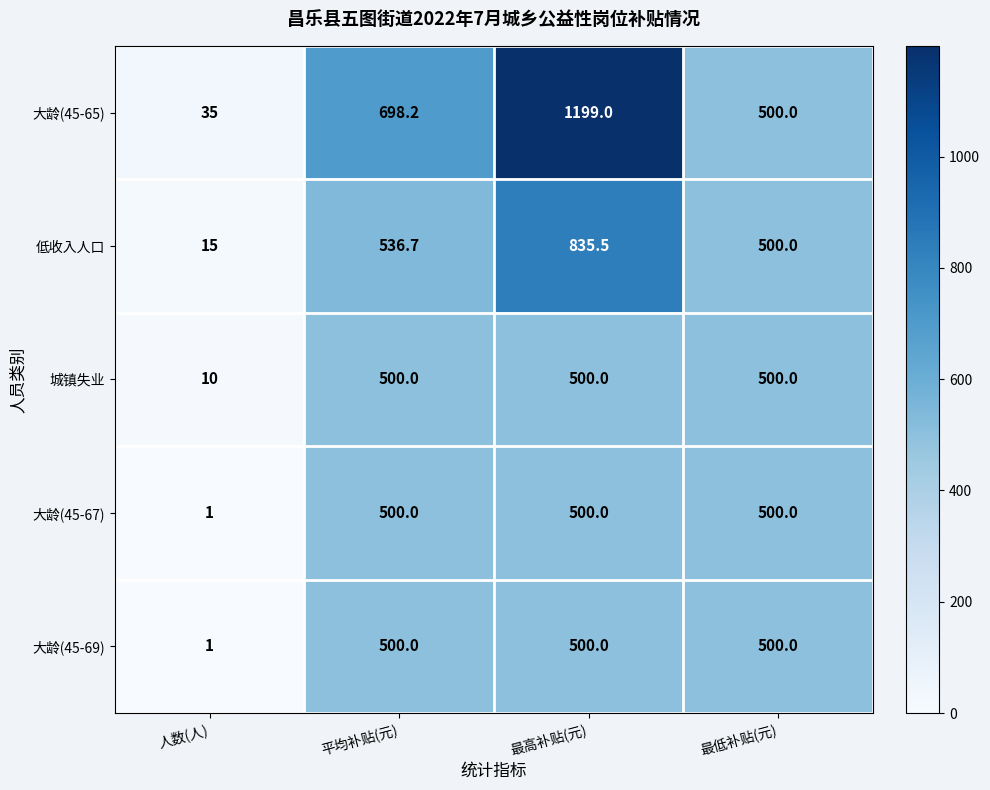

Rank the categories by 大龄(45-65) value from highest to lowest.

最高补贴(元), 平均补贴(元), 最低补贴(元), 人数(人)